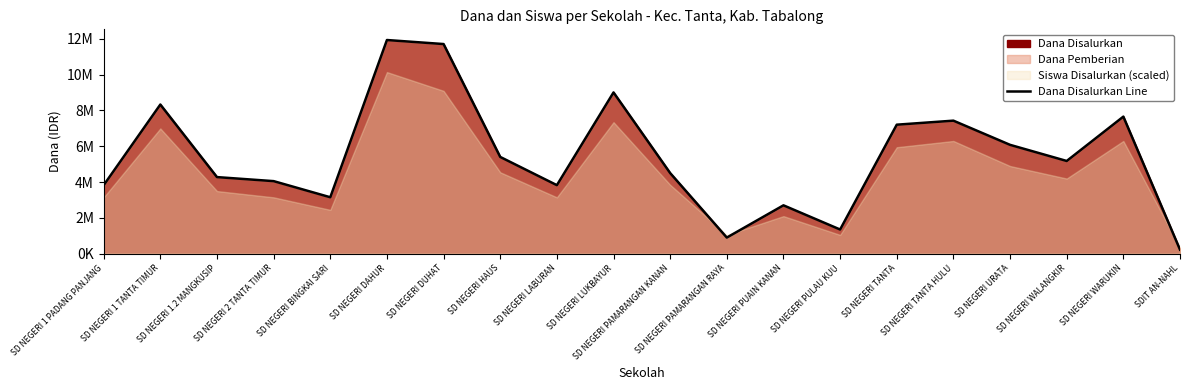

Which label corresponds to the smallest value in the chart?

SDIT AN-NAHL